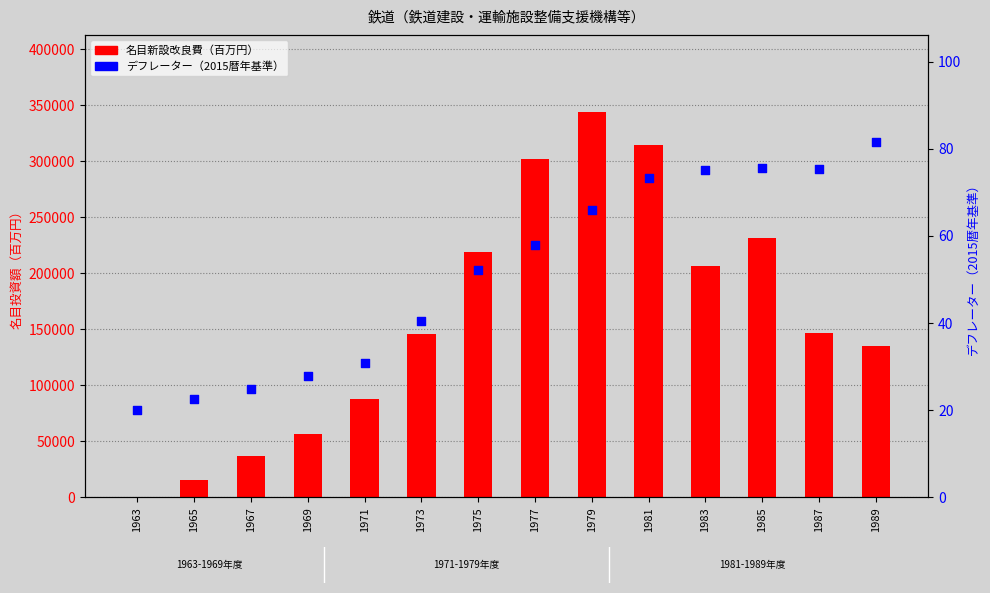

At which category is the sum across all series the highest?

1979